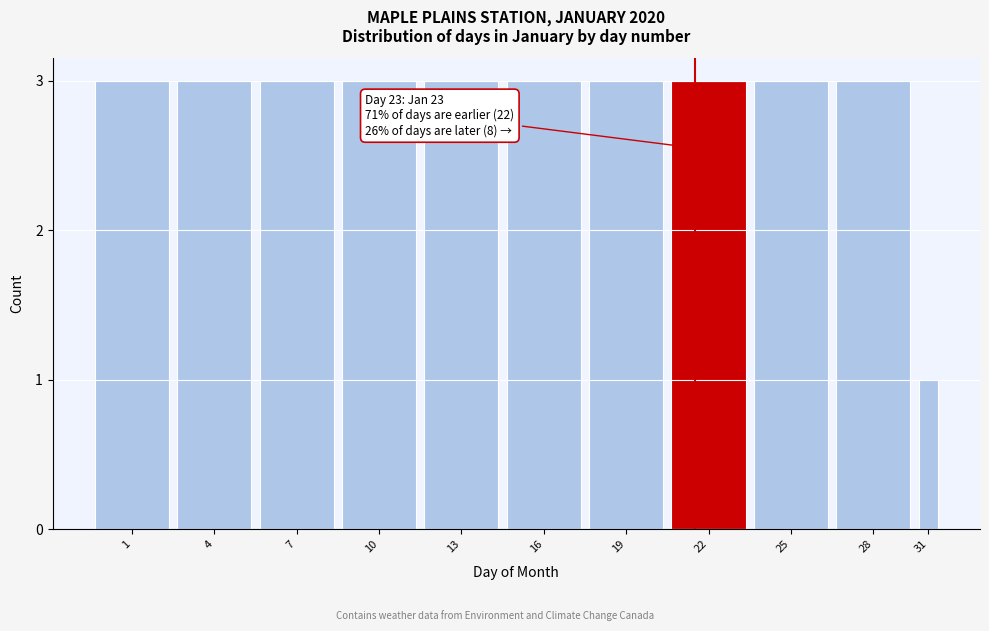

Reading left to right, extract all data points from this chart.

3	3	3	3	3	3	3	3	3	3	1